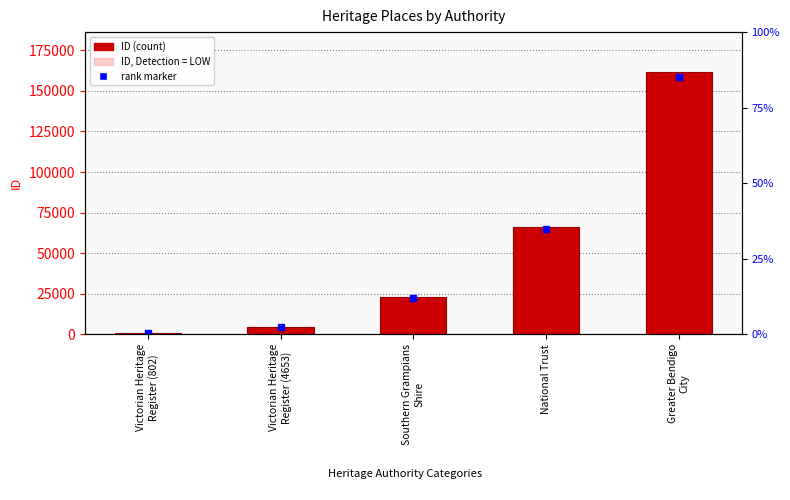

At which category does the chart reach its minimum across all series?

Victorian Heritage
Register (802)